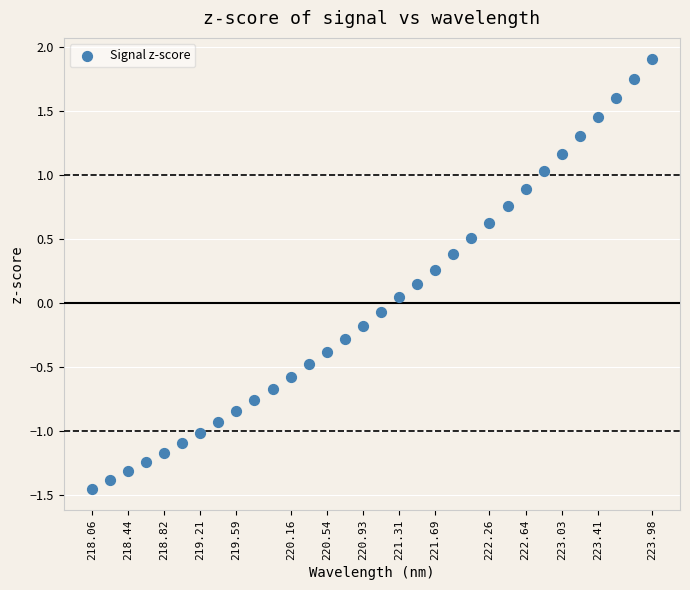

What is the range of X values (max minus min)?

5.9